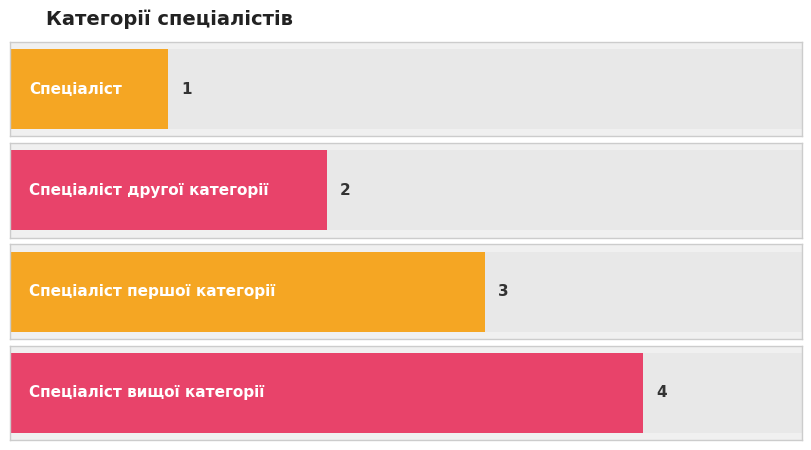

What is the label of the 4th bar from the right?

Спеціаліст